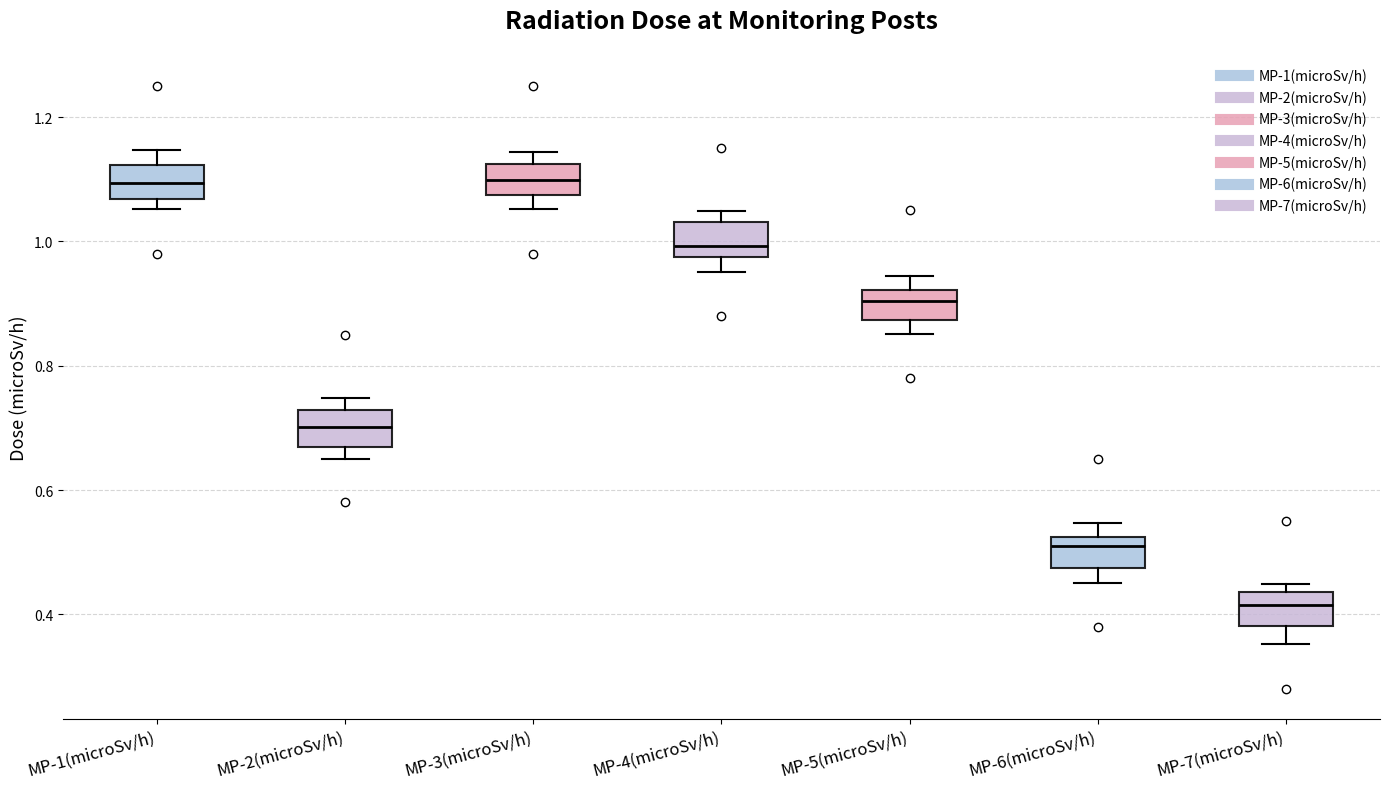

Where does the lower whisker of the box for MP-7(microSv/h) end on the y-axis? The values are not printed on the chart, so give them approximately, as read against the axis.

0.36